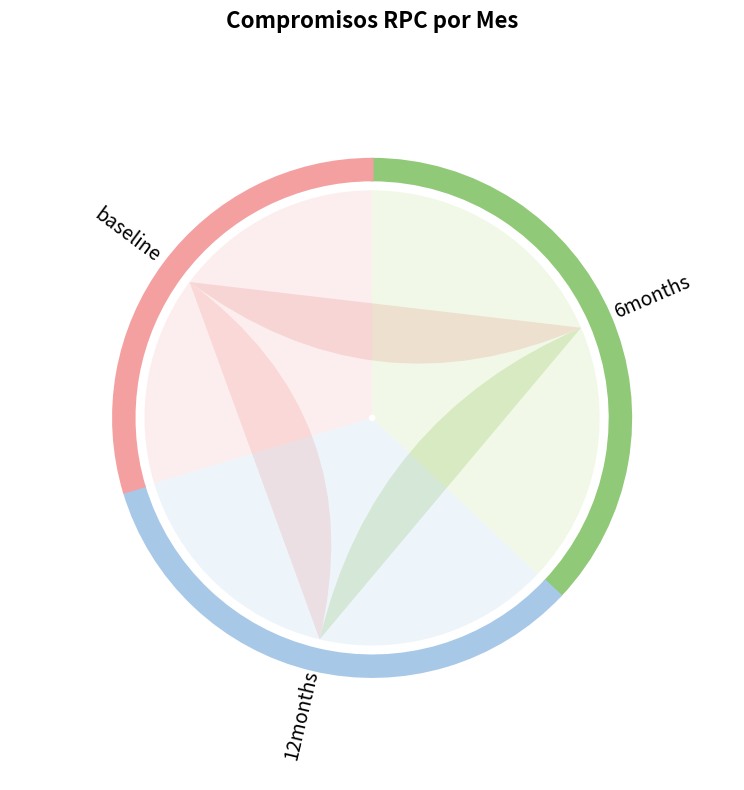

True or false: 15 accounts for 1% of the total.

False